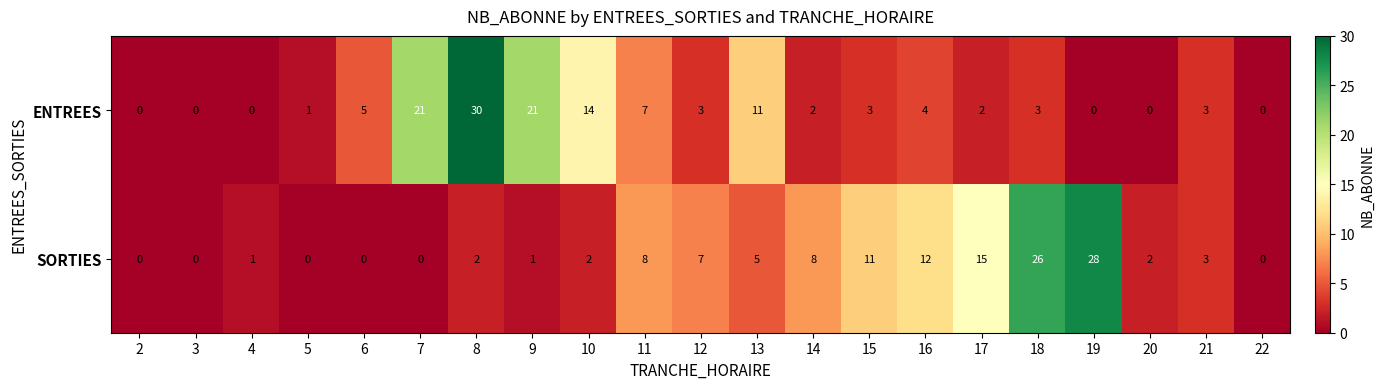

Which category has the highest value in the ENTREES series?

8